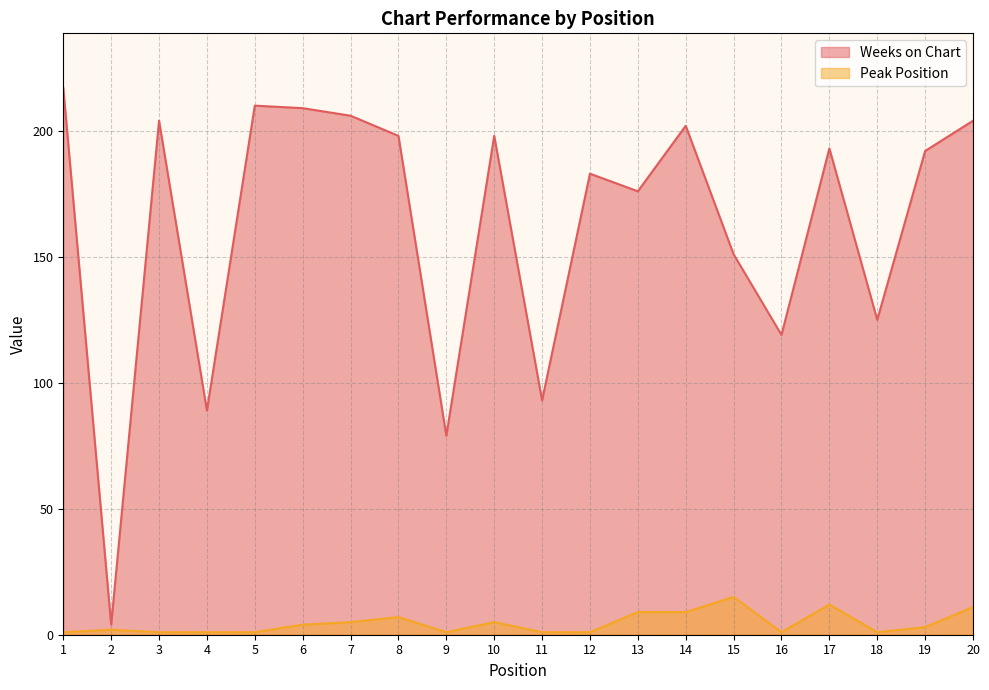

At which label does Peak Position reach its minimum?

1